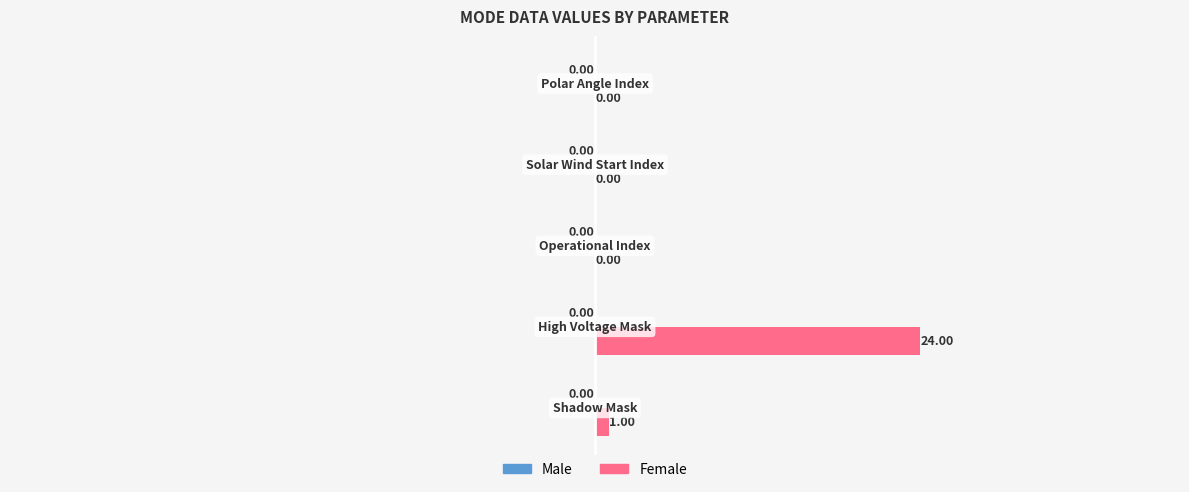

What is the sum of all values?

25